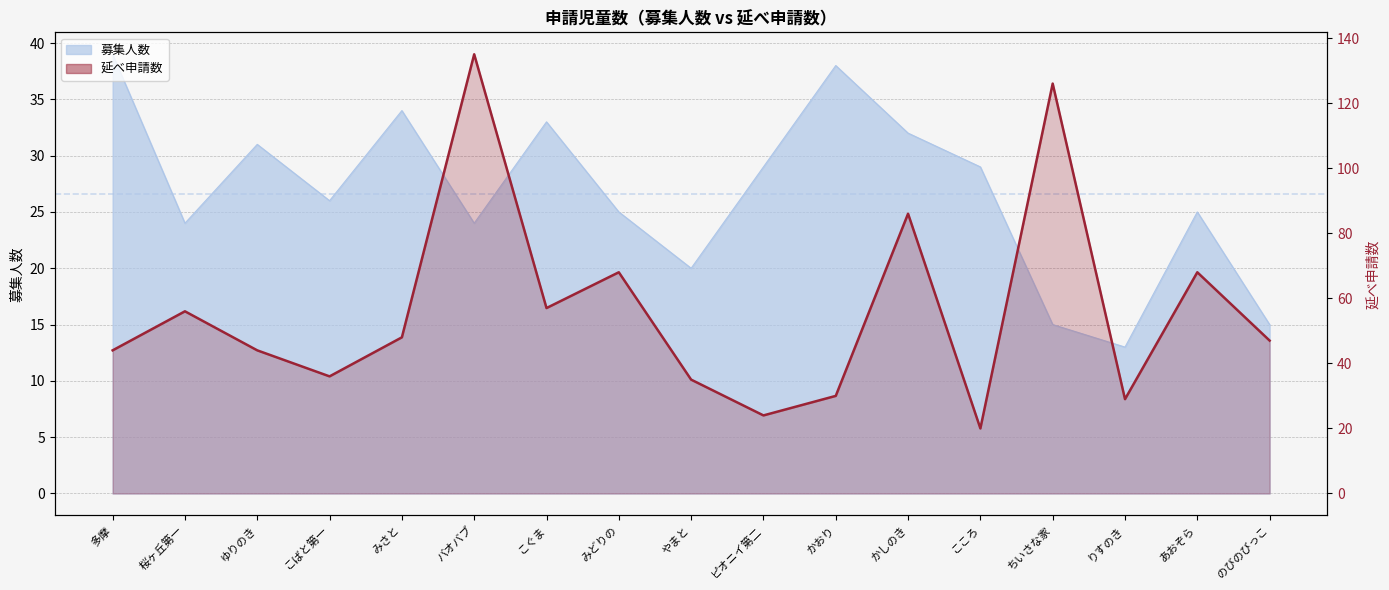

What is the minimum value shown in the chart?

20